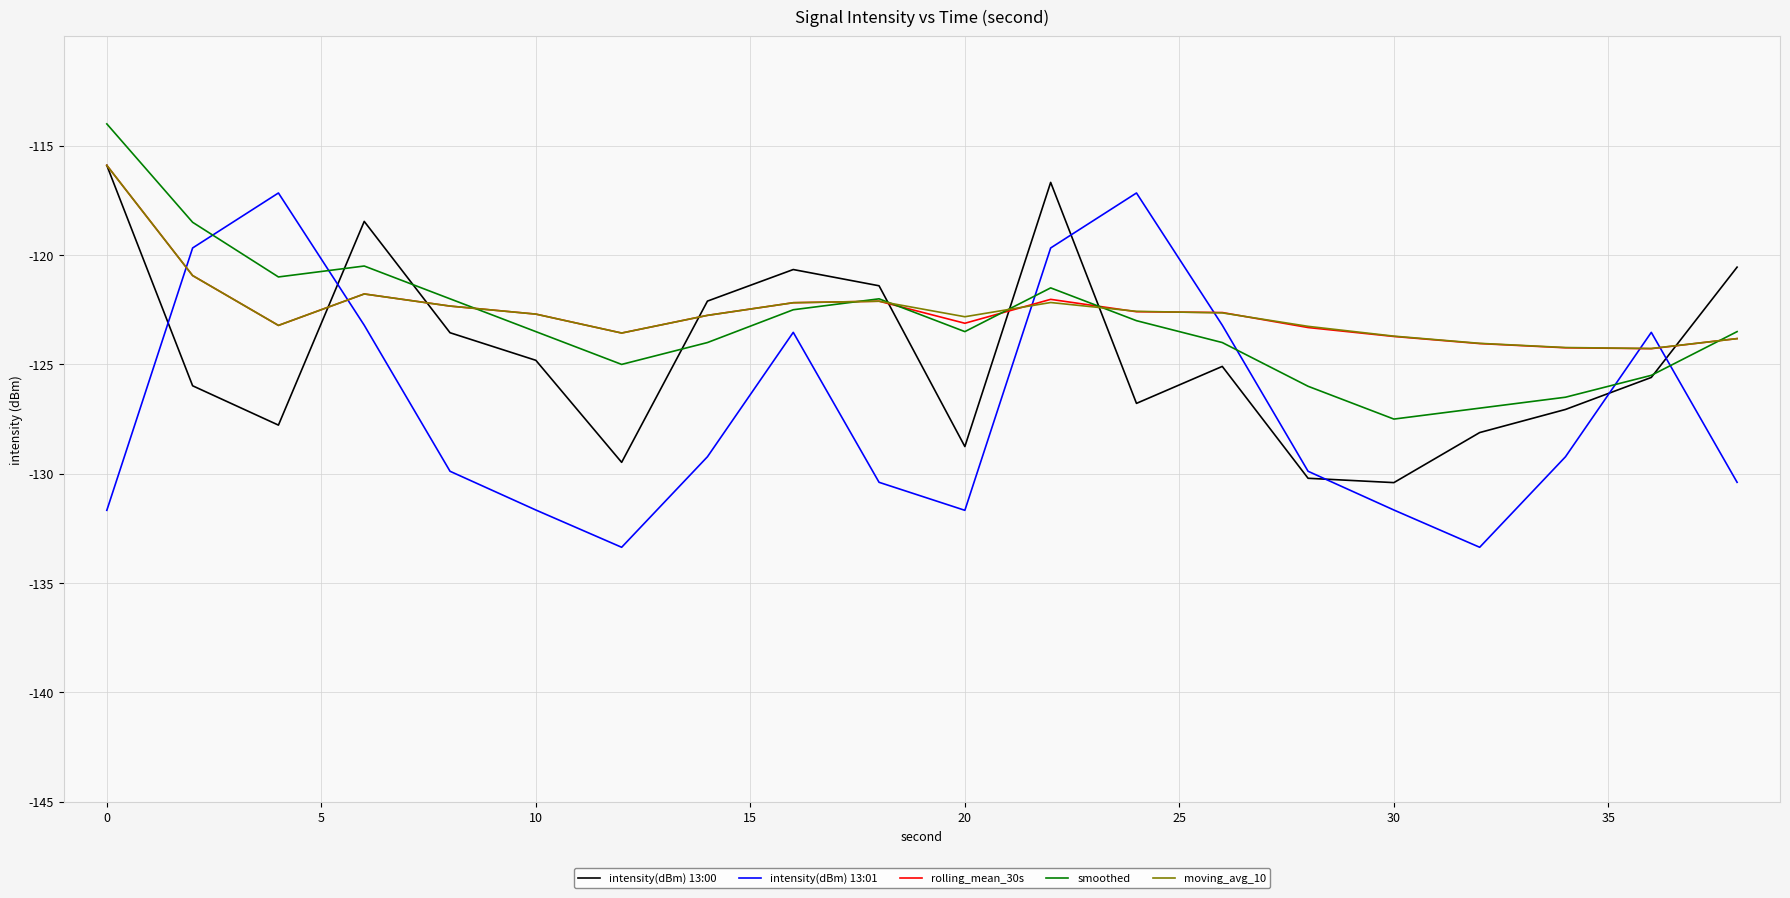

What is the maximum value shown in the chart?

-114.0